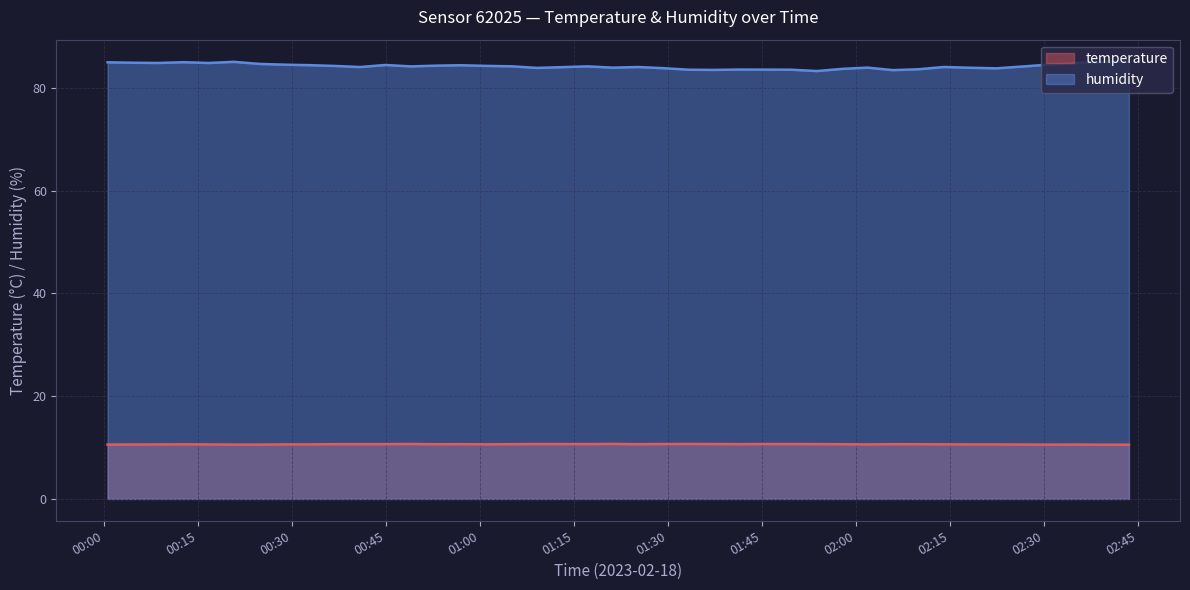

List the series in order of their overall mean, highest first.

humidity, temperature